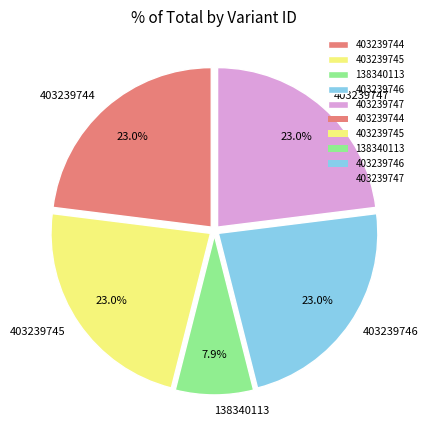

How many slices are in this pie chart?

5